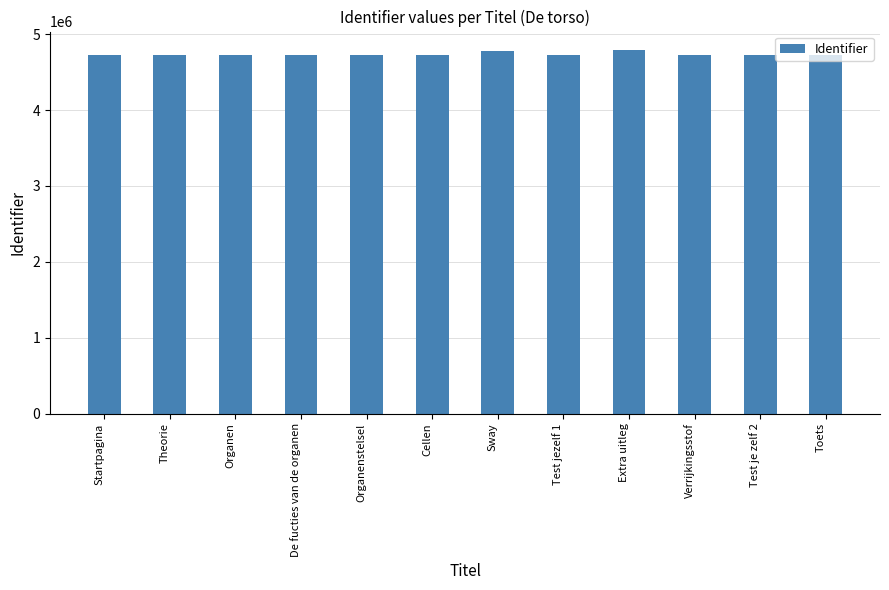

What is the sum of all values?

56880459